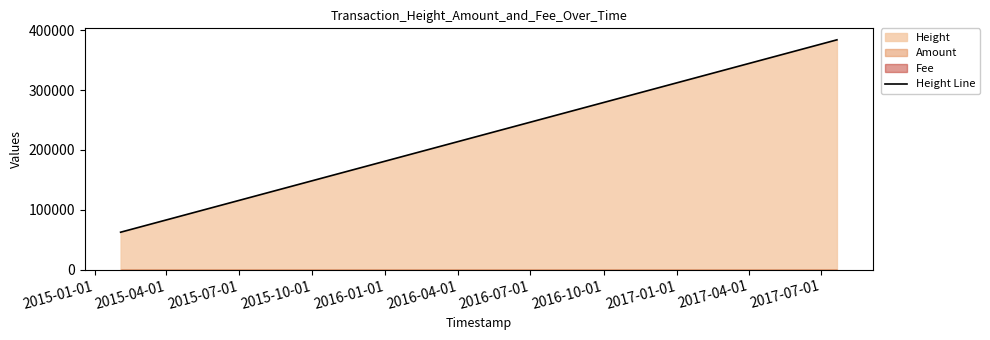

What is the difference between the second highest and minimum values?

152